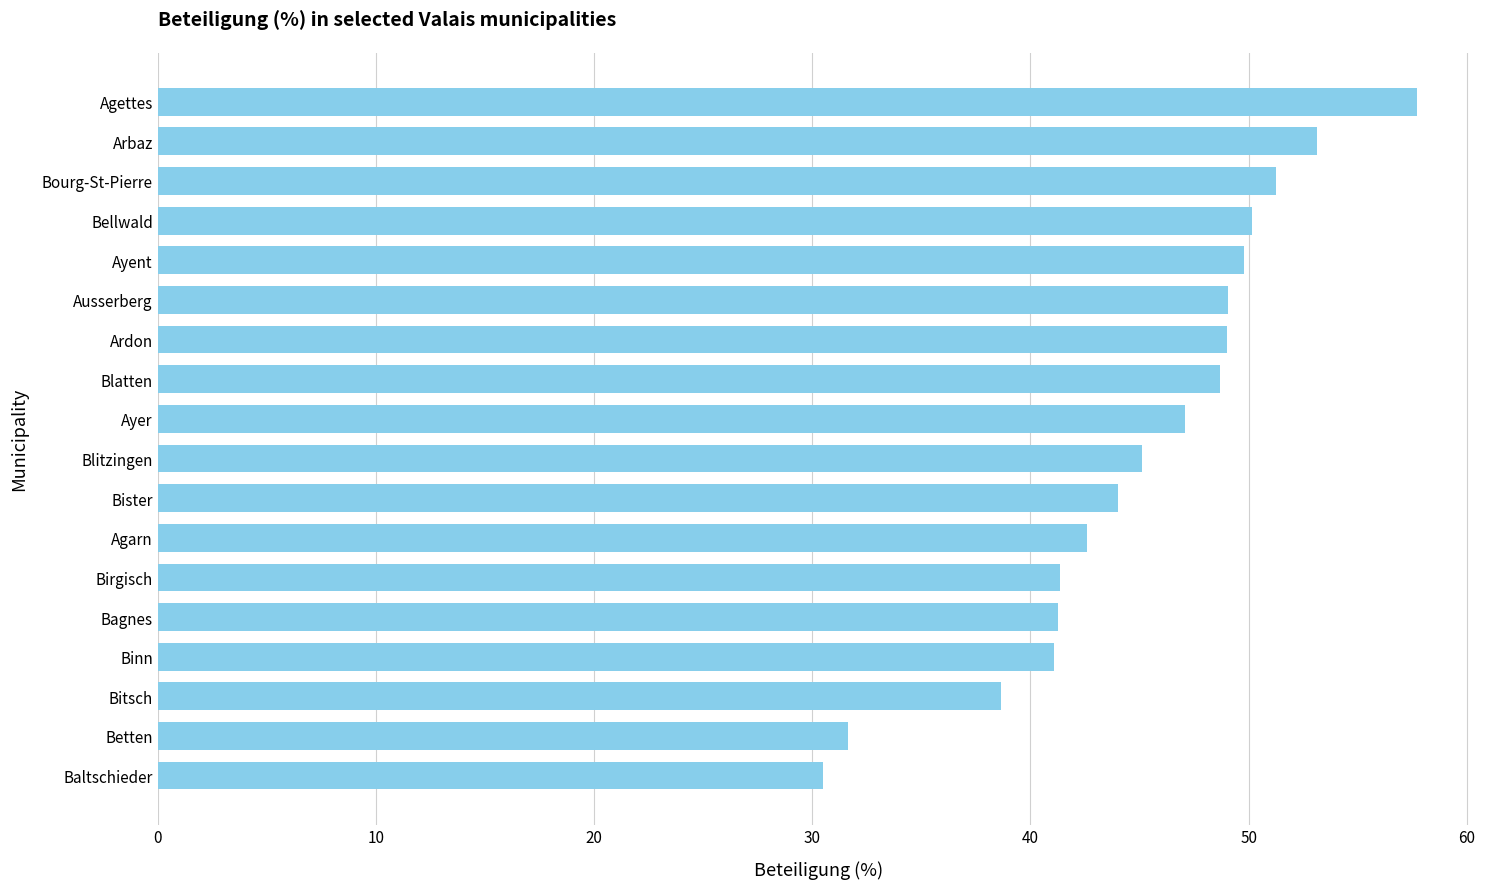

What is the smallest value displayed?

30.5